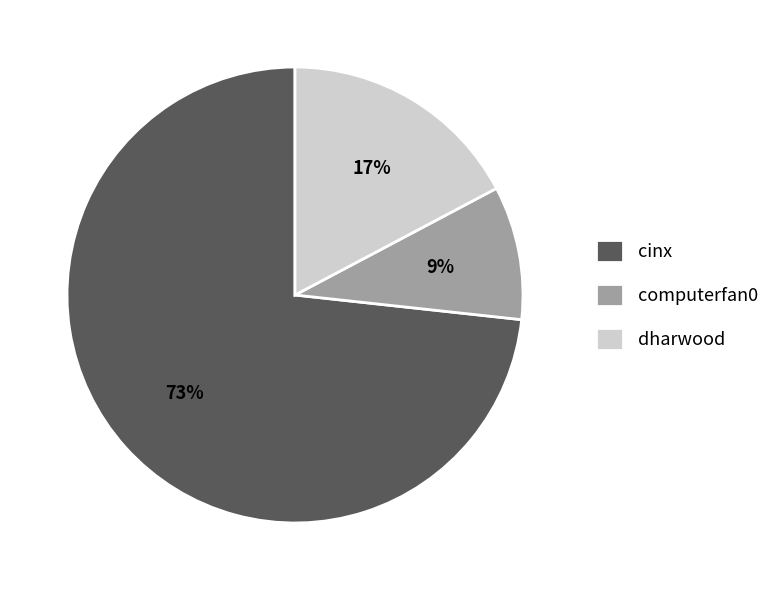

Count the number of slices in the pie.

3